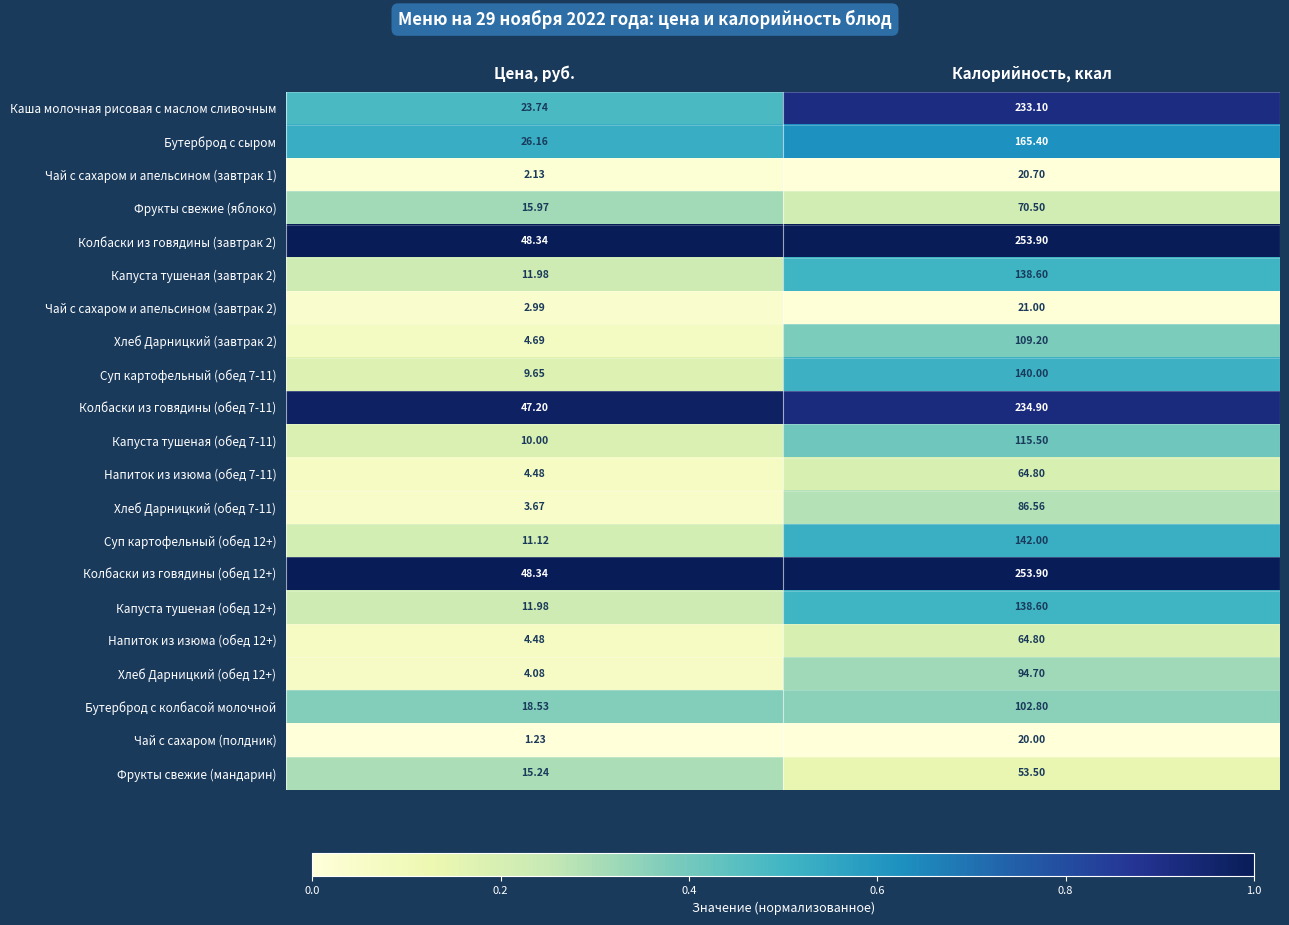

Rank the categories by Бутерброд с колбасой молочной value from lowest to highest.

Цена, руб., Калорийность, ккал